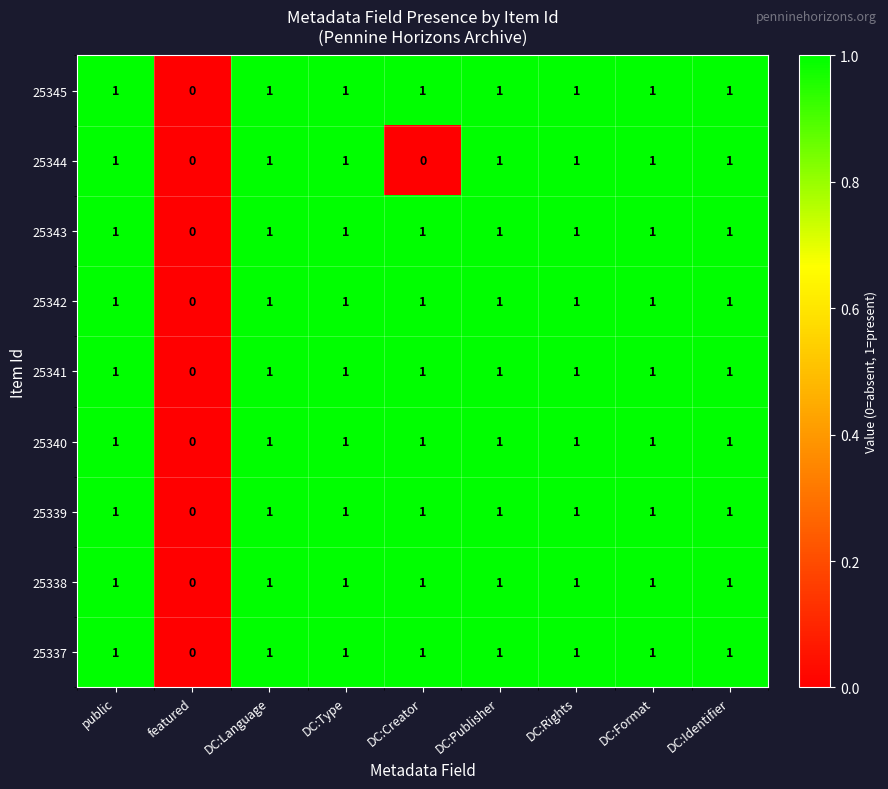

What is the sum of all 25344 values?

7